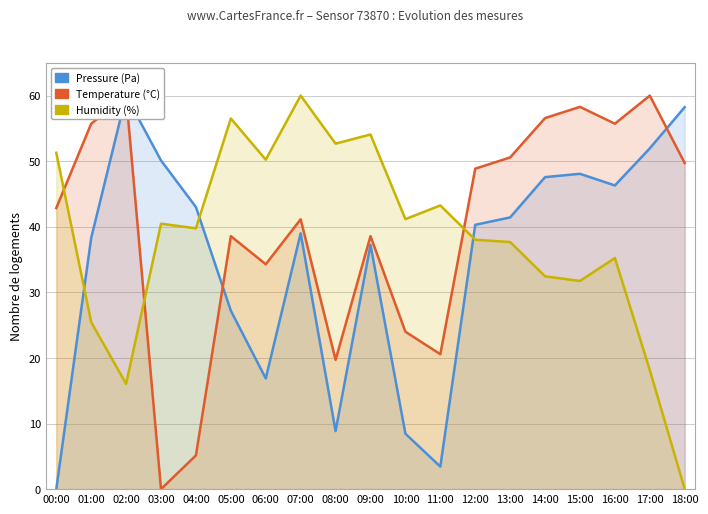

The humidity series shows 51.3 at 00:00. True or false?

True